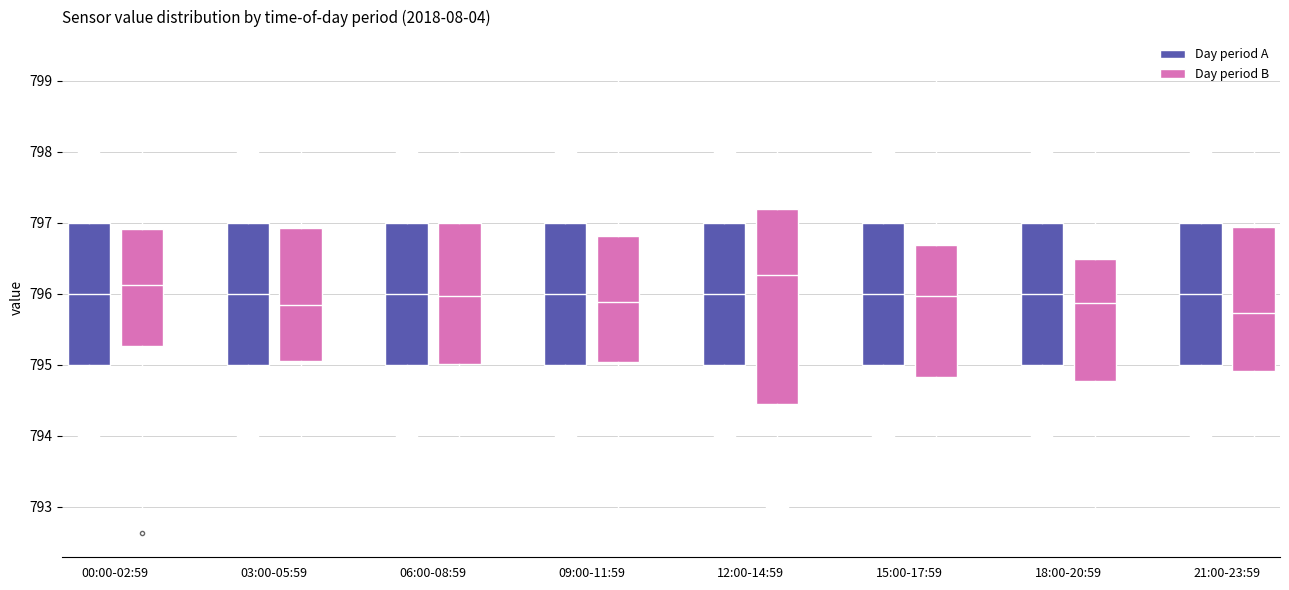

Reading left to right, transcribe this box plot: for each box, give where its median line is, the range the box spans, and where its two whiskers end, as read against the y-axis. The values are not printed on the chart, so give them approximately, as read against the axis.

00:00-02:59 (Day period A): median 796.0, box 795.0 to 797.0, whiskers 794.0 to 798.0
00:00-02:59 (Day period B): median 796.1, box 795.3 to 796.9, whiskers 793.0 to 798.8
03:00-05:59 (Day period A): median 796.0, box 795.0 to 797.0, whiskers 794.0 to 798.0
03:00-05:59 (Day period B): median 795.8, box 795.1 to 796.9, whiskers 793.6 to 798.9
06:00-08:59 (Day period A): median 796.0, box 795.0 to 797.0, whiskers 794.0 to 798.0
06:00-08:59 (Day period B): median 796.0, box 795.0 to 797.0, whiskers 793.6 to 798.8
09:00-11:59 (Day period A): median 796.0, box 795.0 to 797.0, whiskers 794.0 to 798.0
09:00-11:59 (Day period B): median 795.9, box 795.0 to 796.8, whiskers 792.6 to 799.3
12:00-14:59 (Day period A): median 796.0, box 795.0 to 797.0, whiskers 794.0 to 798.0
12:00-14:59 (Day period B): median 796.3, box 794.5 to 797.2, whiskers 793.0 to 798.7
15:00-17:59 (Day period A): median 796.0, box 795.0 to 797.0, whiskers 794.0 to 798.0
15:00-17:59 (Day period B): median 796.0, box 794.8 to 796.7, whiskers 793.6 to 799.3
18:00-20:59 (Day period A): median 796.0, box 795.0 to 797.0, whiskers 794.0 to 798.0
18:00-20:59 (Day period B): median 795.9, box 794.8 to 796.5, whiskers 793.0 to 798.3
21:00-23:59 (Day period A): median 796.0, box 795.0 to 797.0, whiskers 794.0 to 798.0
21:00-23:59 (Day period B): median 795.7, box 794.9 to 796.9, whiskers 793.6 to 798.4